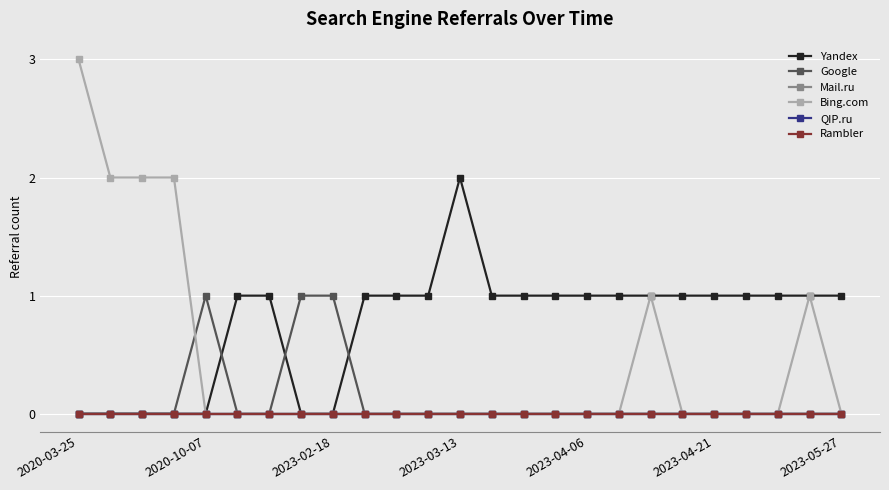

Is this an area chart (filled region under the line)?

No